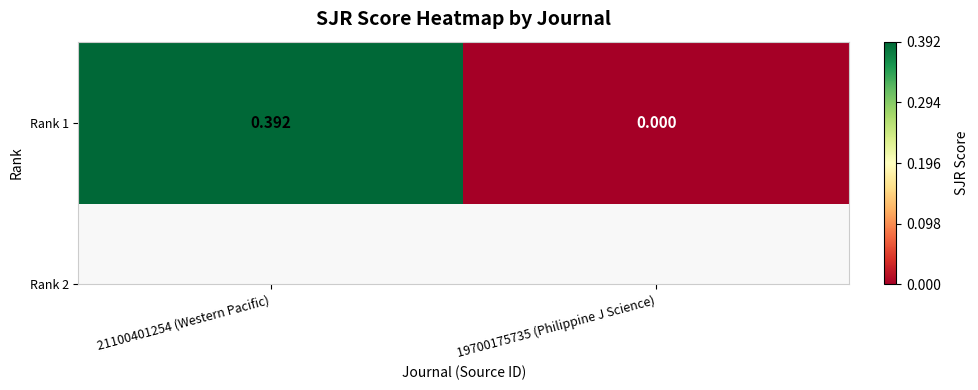

At which label is the value closest to 0?

19700175735 (Philippine J Science)